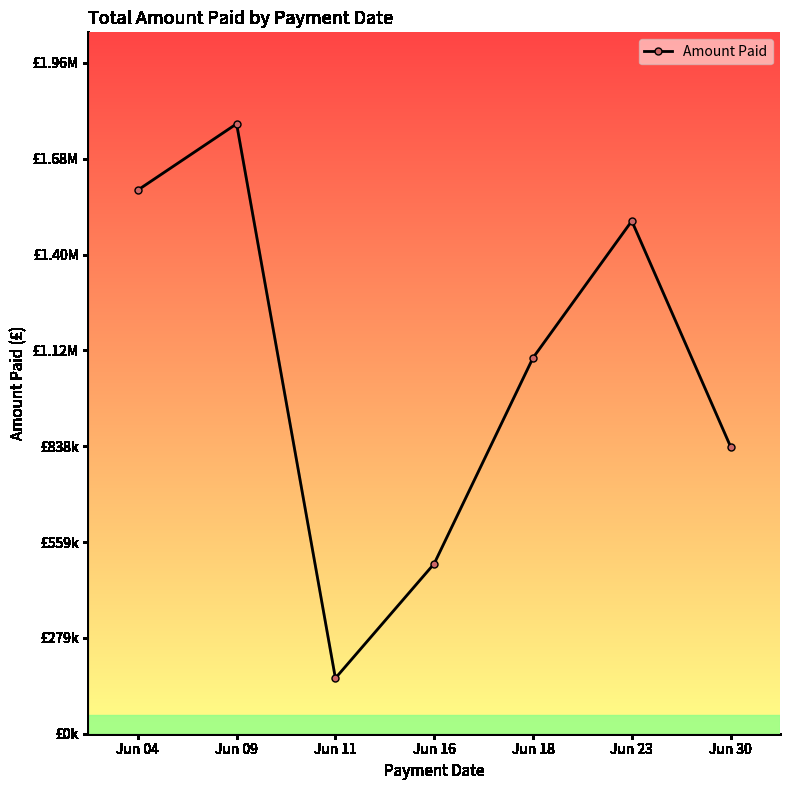

Is this an area chart (filled region under the line)?

No